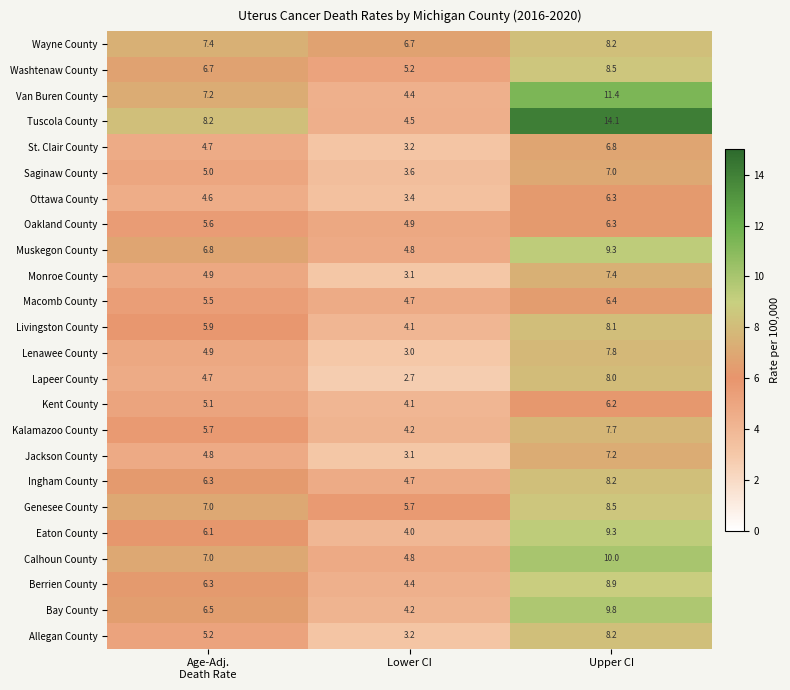

At which category is the sum across all series the highest?

Upper CI